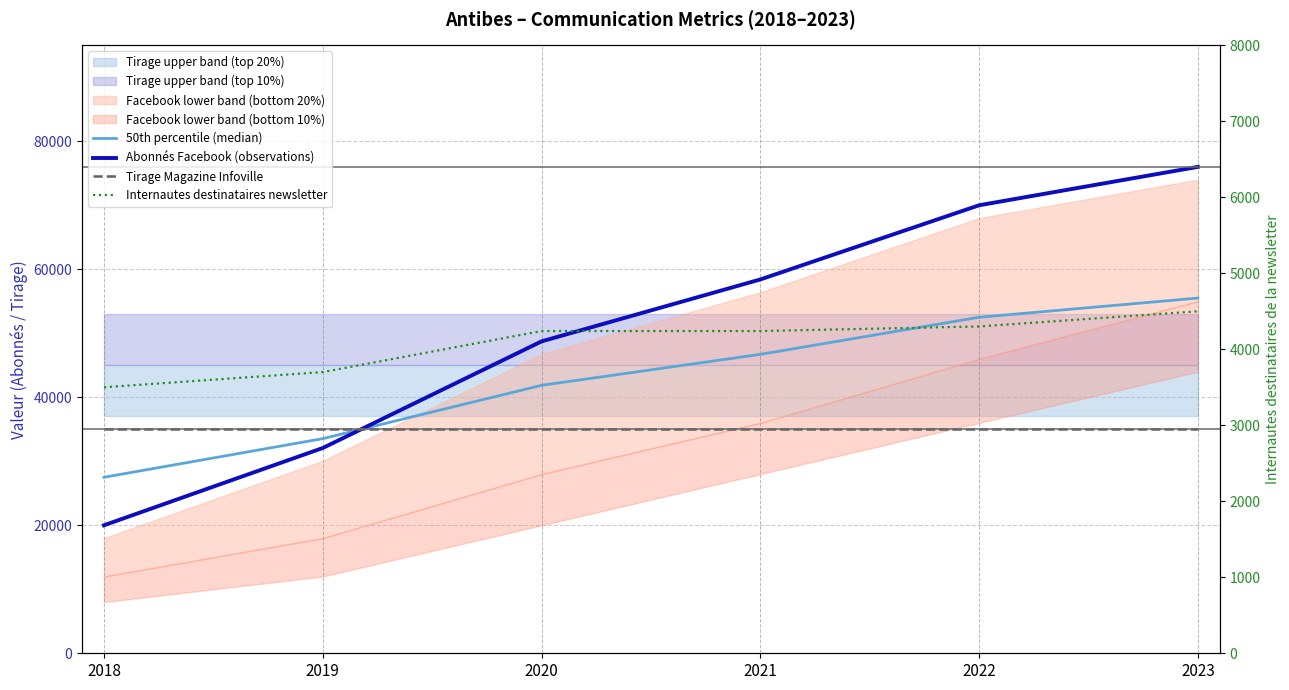

What is the sum of the Tirage Magazine Infoville values at 2018 and 2023?

70000